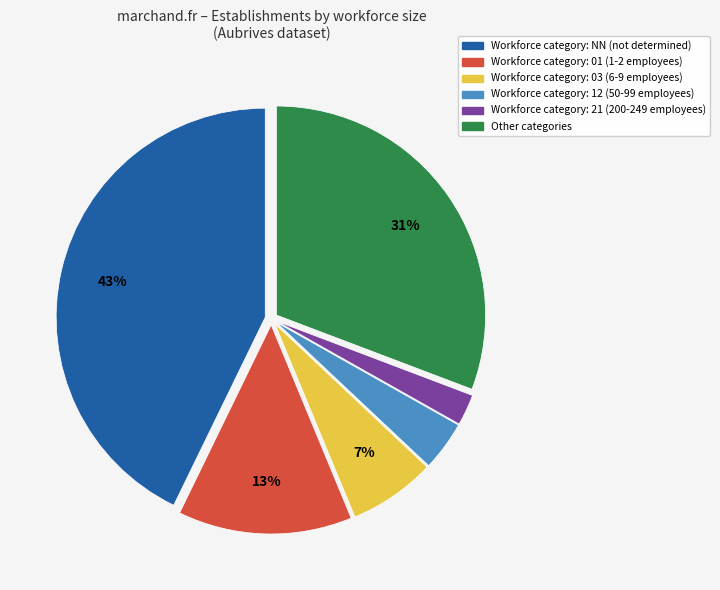

Does any single category account for the majority?

No